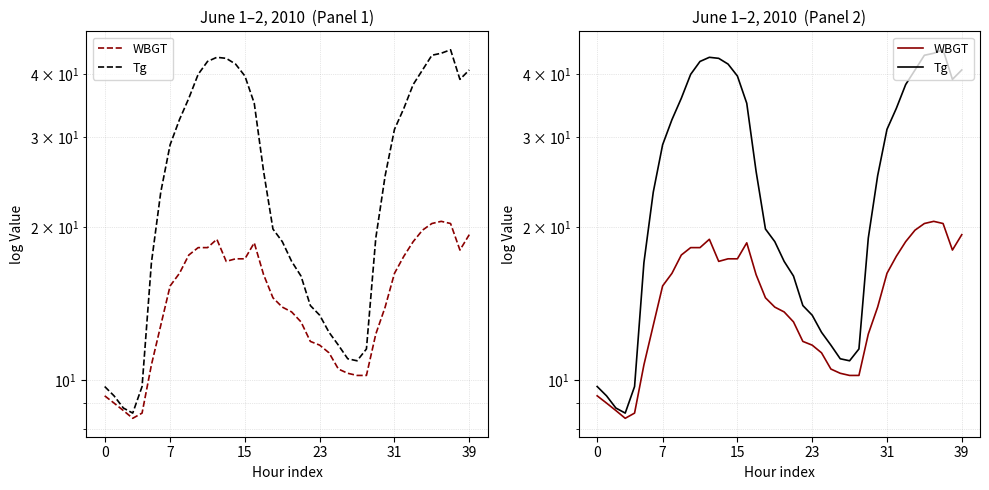

Which series has the widest spread of values?

Tg